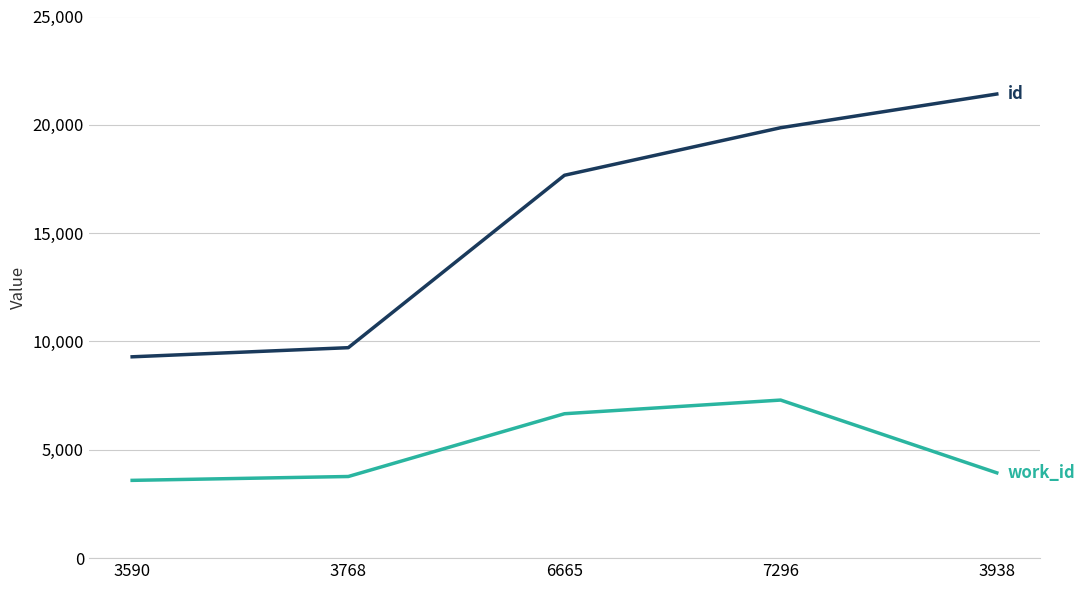

At which category does the chart reach its peak across all series?

3938